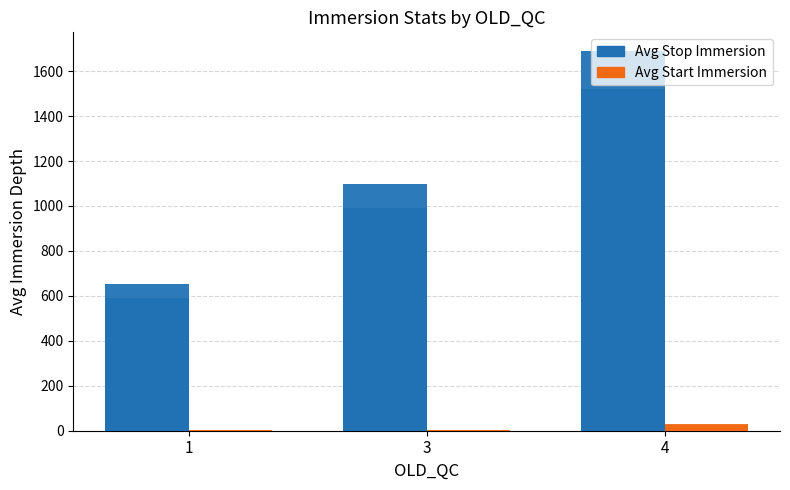

Between 1 and 3, which is larger?

3